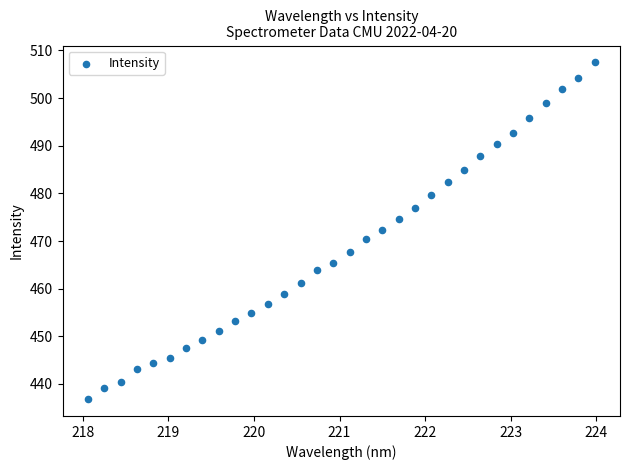

What is the range of X values (max minus min)?

5.9